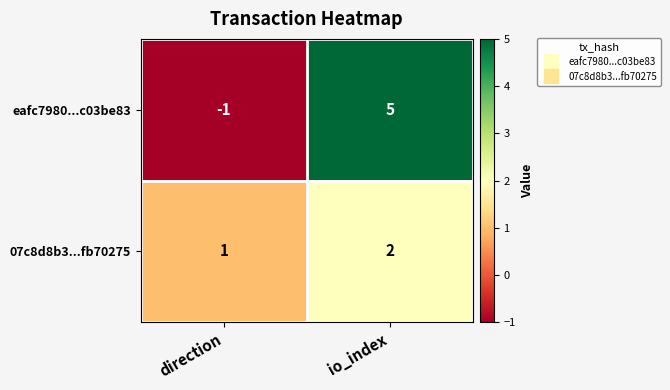

At direction, list the series in order from largest to smallest.

07c8d8b3...fb70275, eafc7980...c03be83